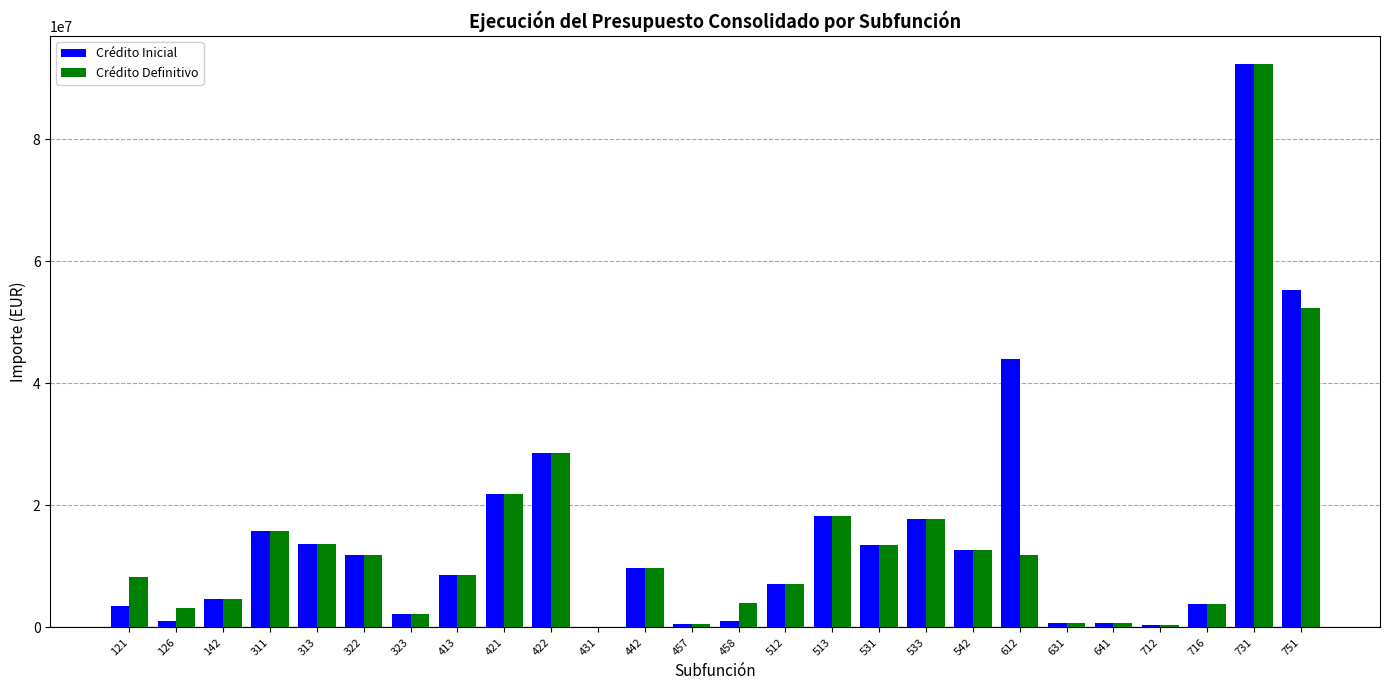

How many groups of bars are there?

26